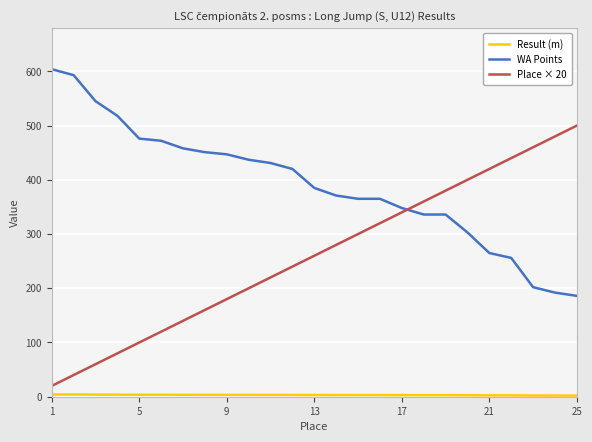

The Result (m) series shows 6.8 at 1. True or false?

False